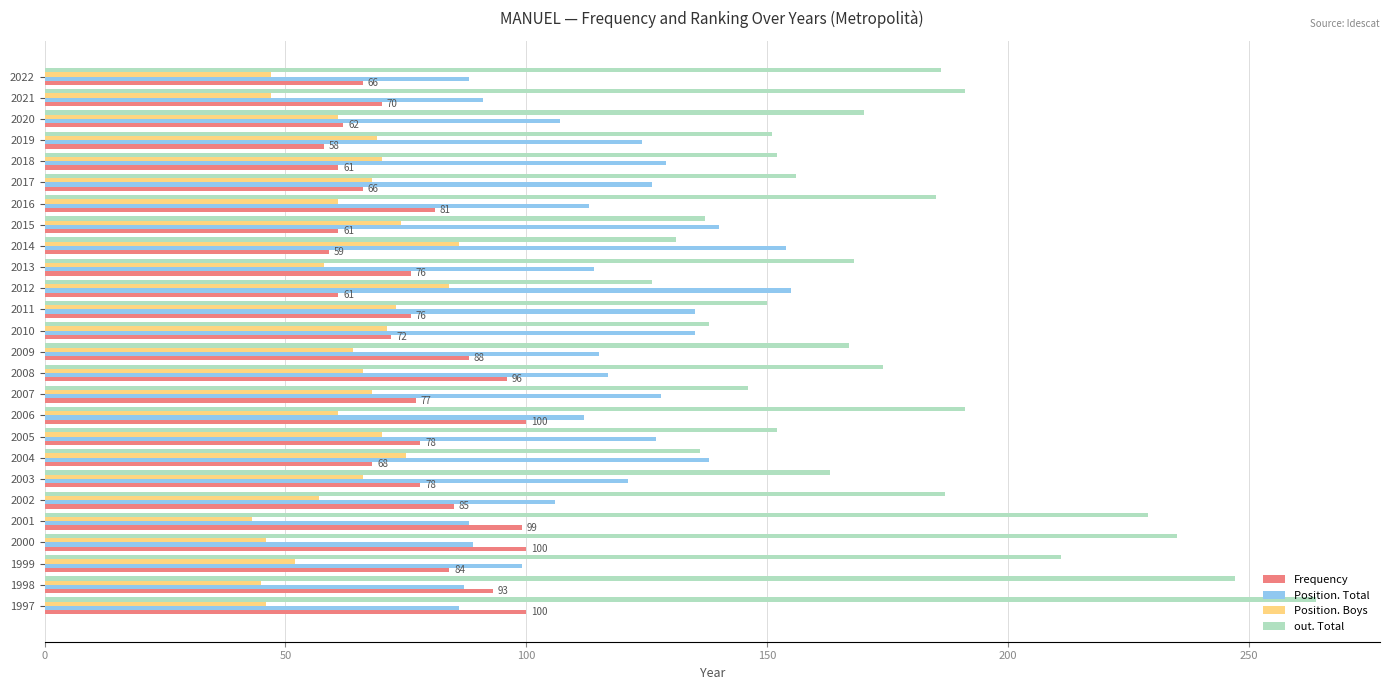

Which series has the largest total across all categories?

out. Total